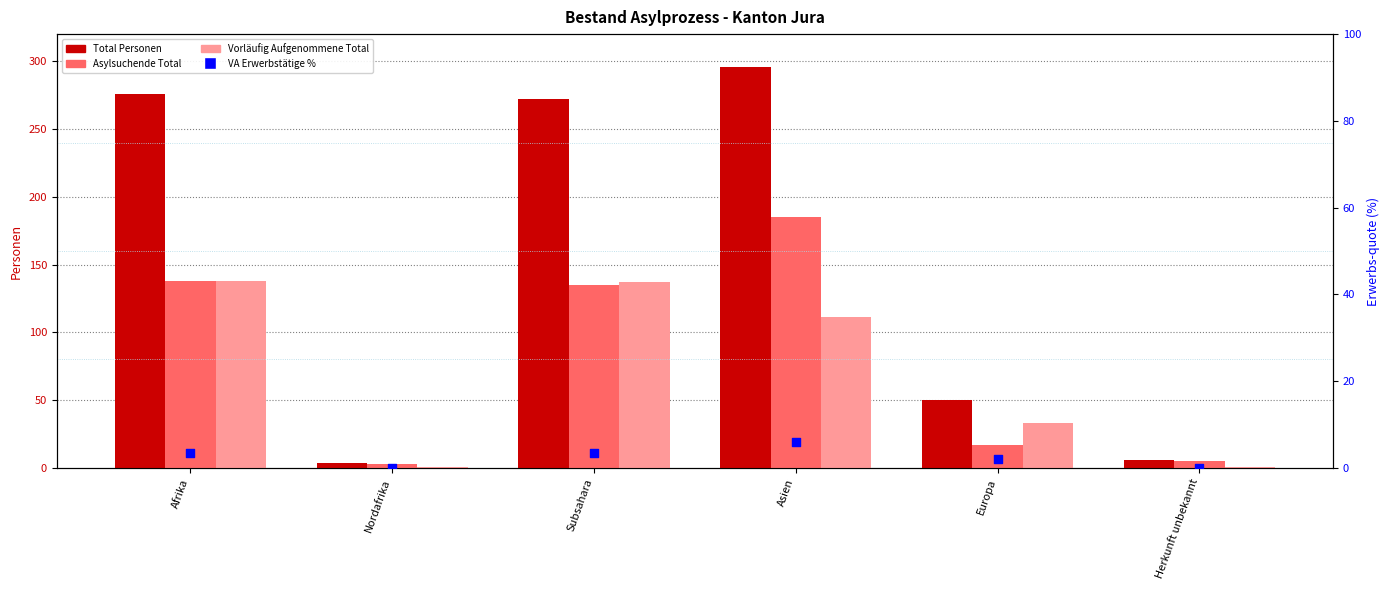

At which category is the sum across all series the highest?

Asien